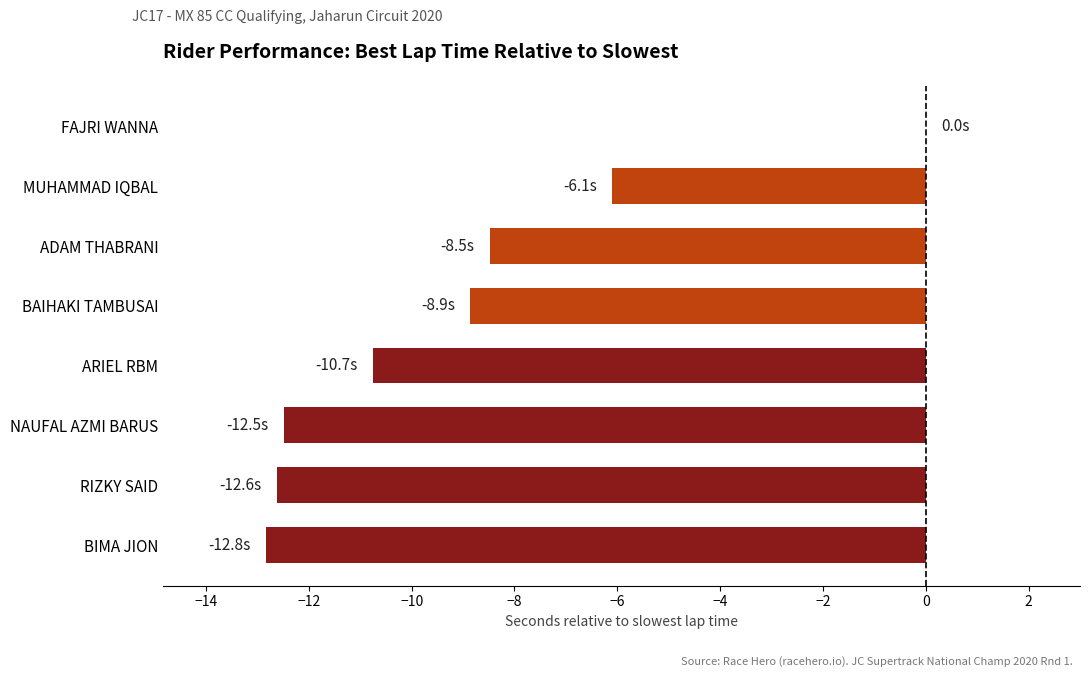

At which category does the chart reach its peak across all series?

FAJRI WANNA